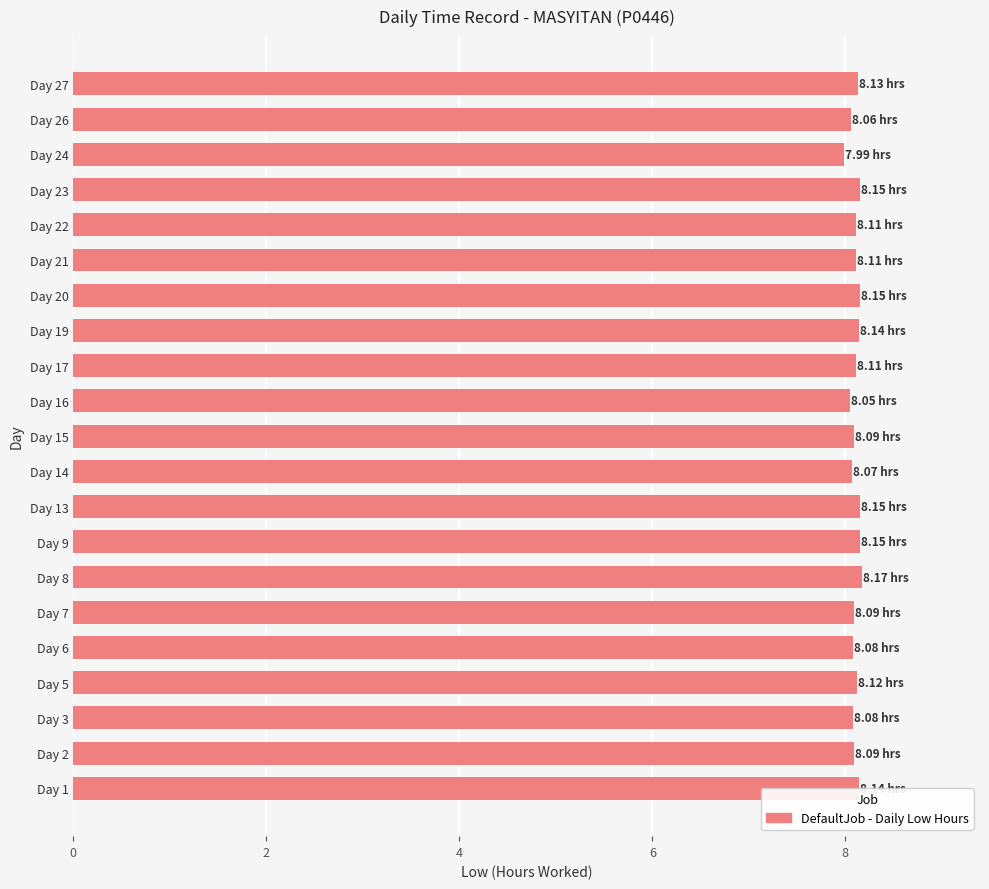

What is the sum of the values at Day 20 and Day 7?

16.2